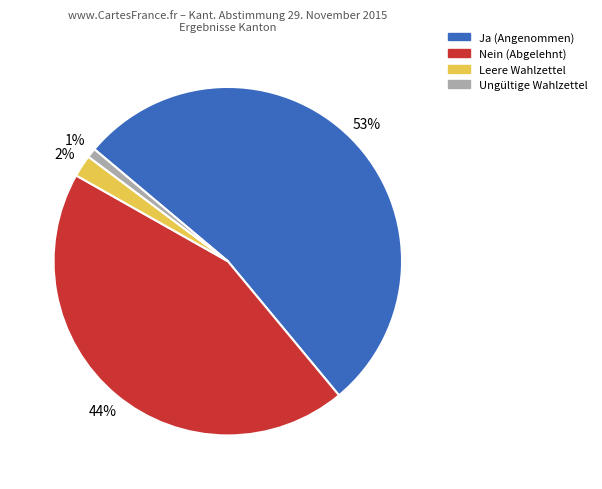

To the nearest percent, what is the difference between the Nein and Leere Wahlzettel slice percentages?

42%